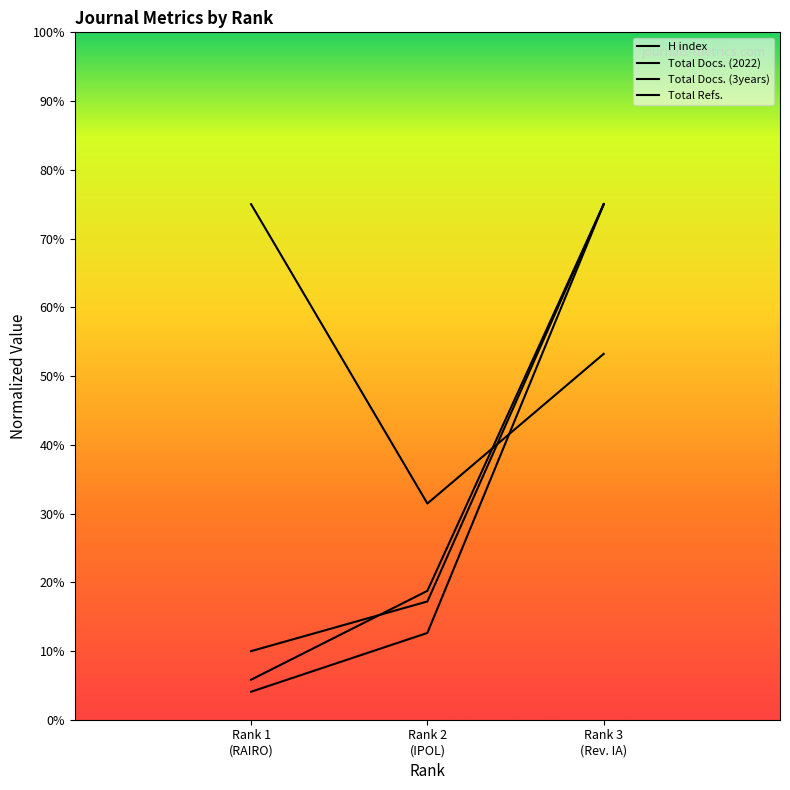

What is the label of the 3rd point from the right?

Rank 1
(RAIRO)